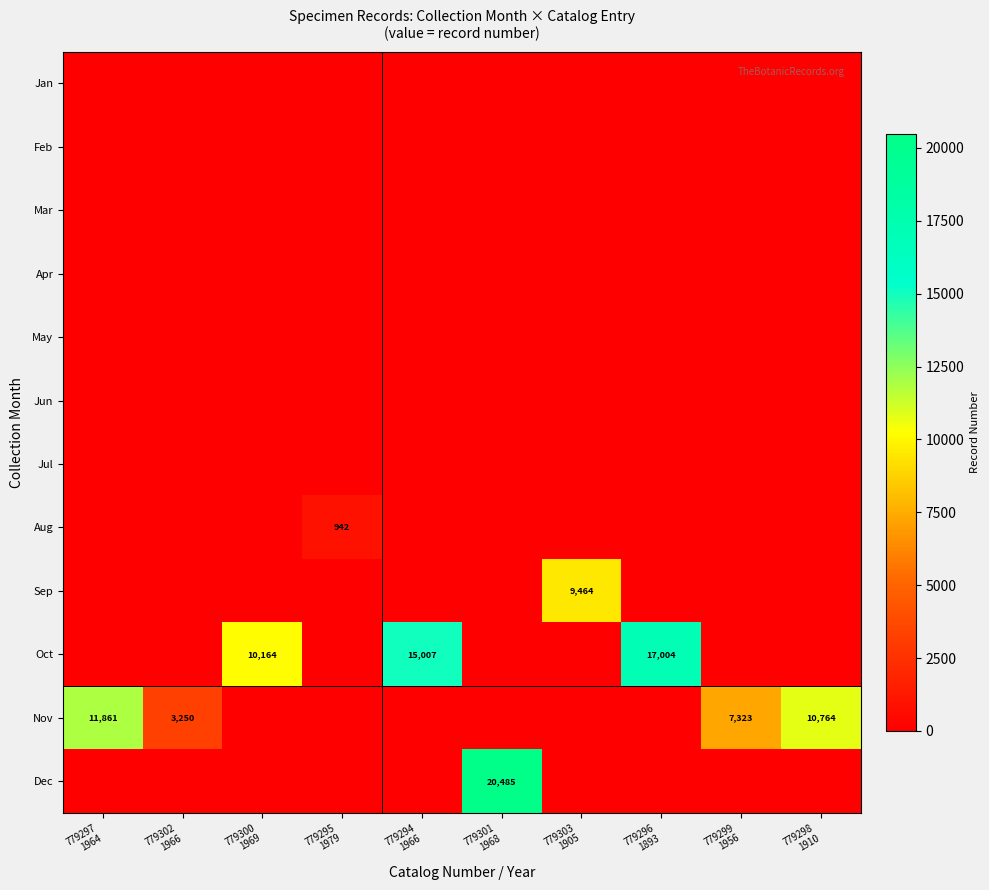

At which category is the sum across all series the highest?

779301
1968